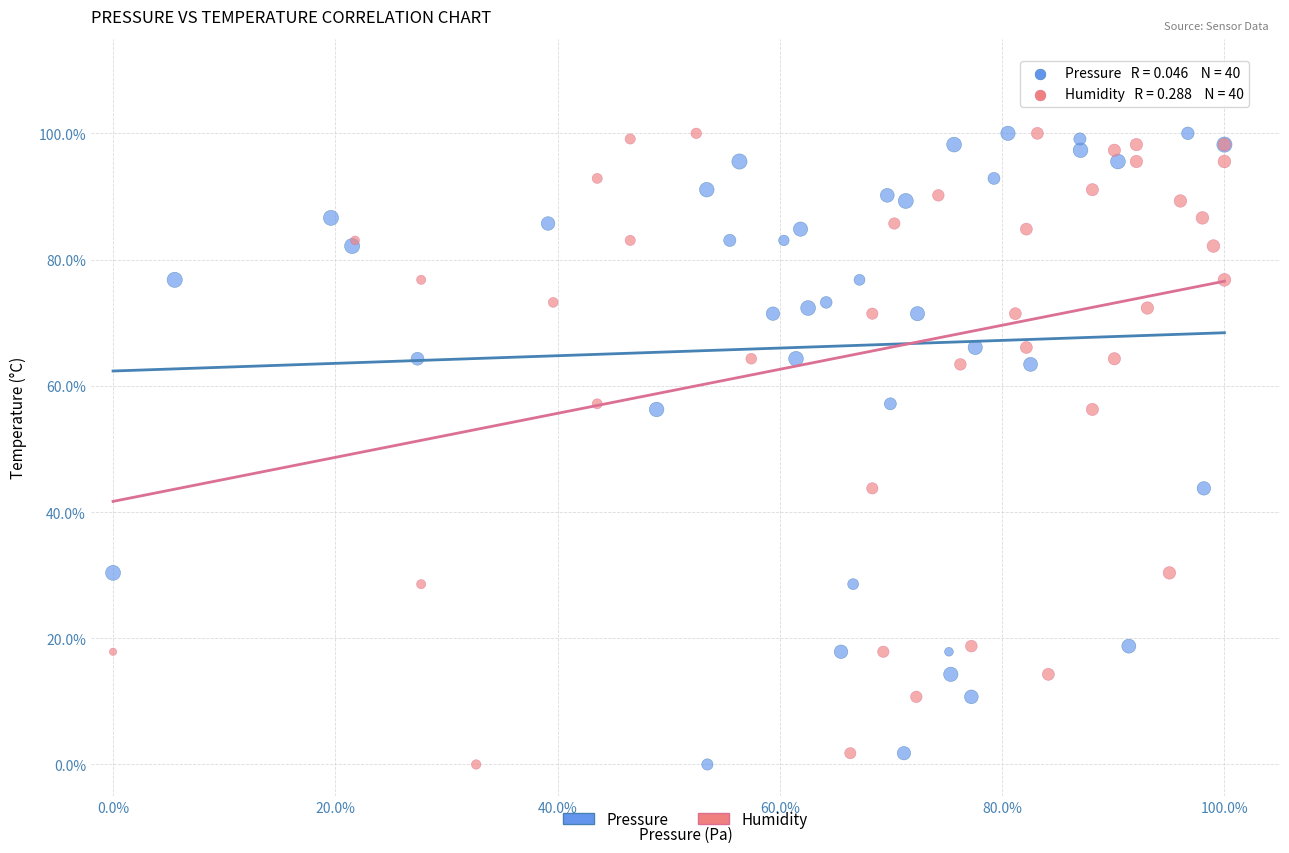

What are all the series names shown in the legend?

Pressure, Humidity